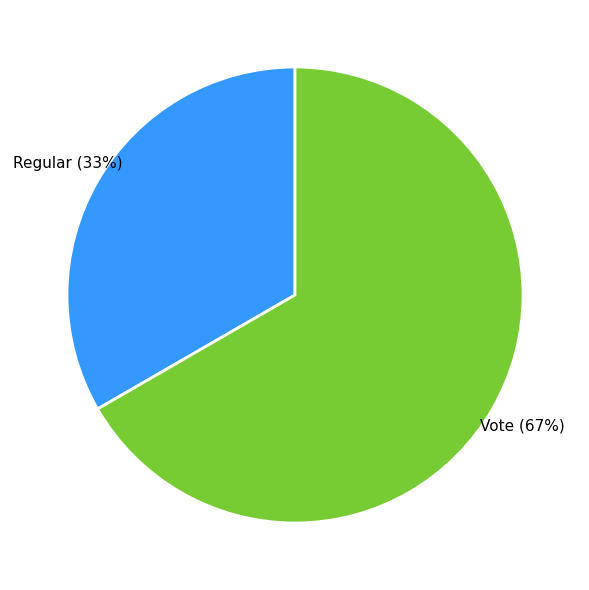

Which slice is the smallest?

Regular